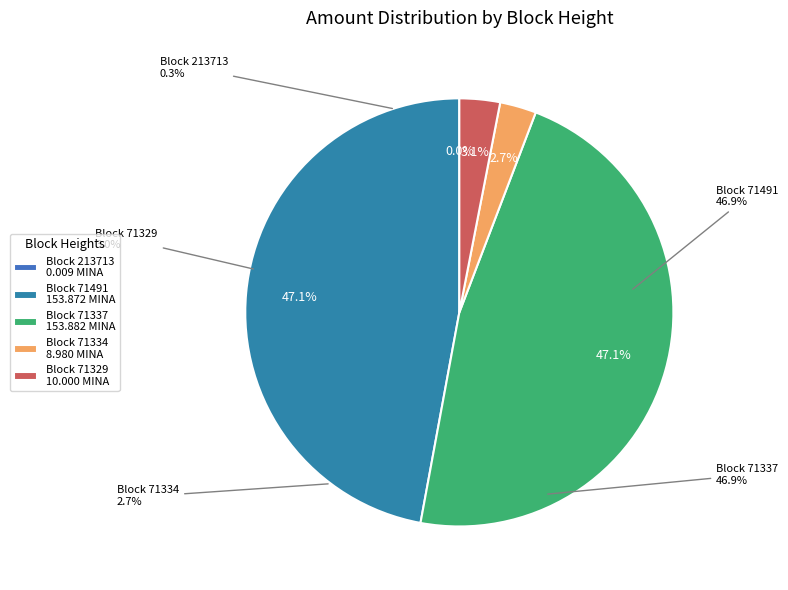

To the nearest percent, what is the average slice percentage?

20%